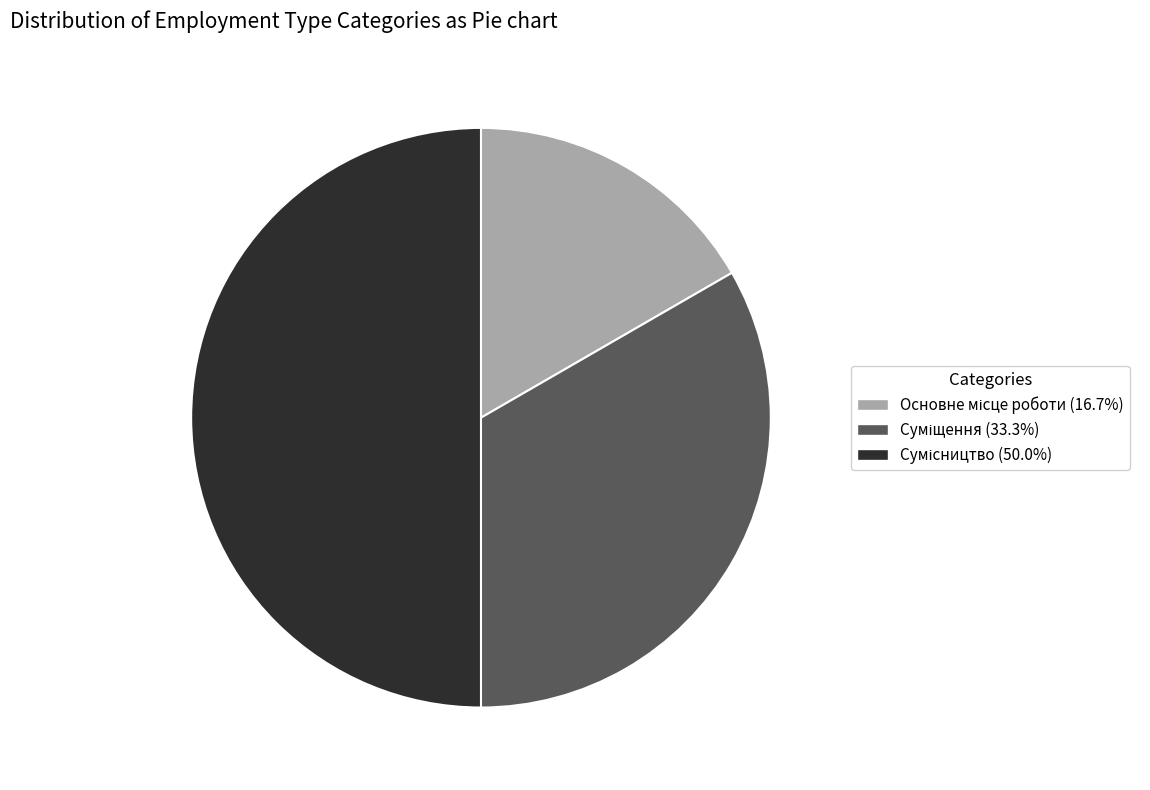

How many slices are in this pie chart?

3